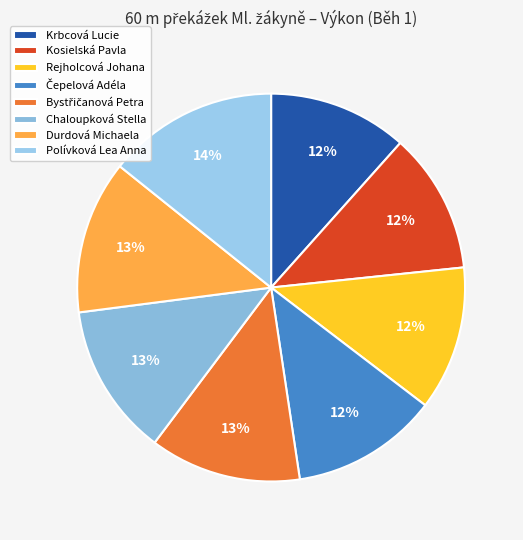

To the nearest percent, what is the average slice percentage?

12%